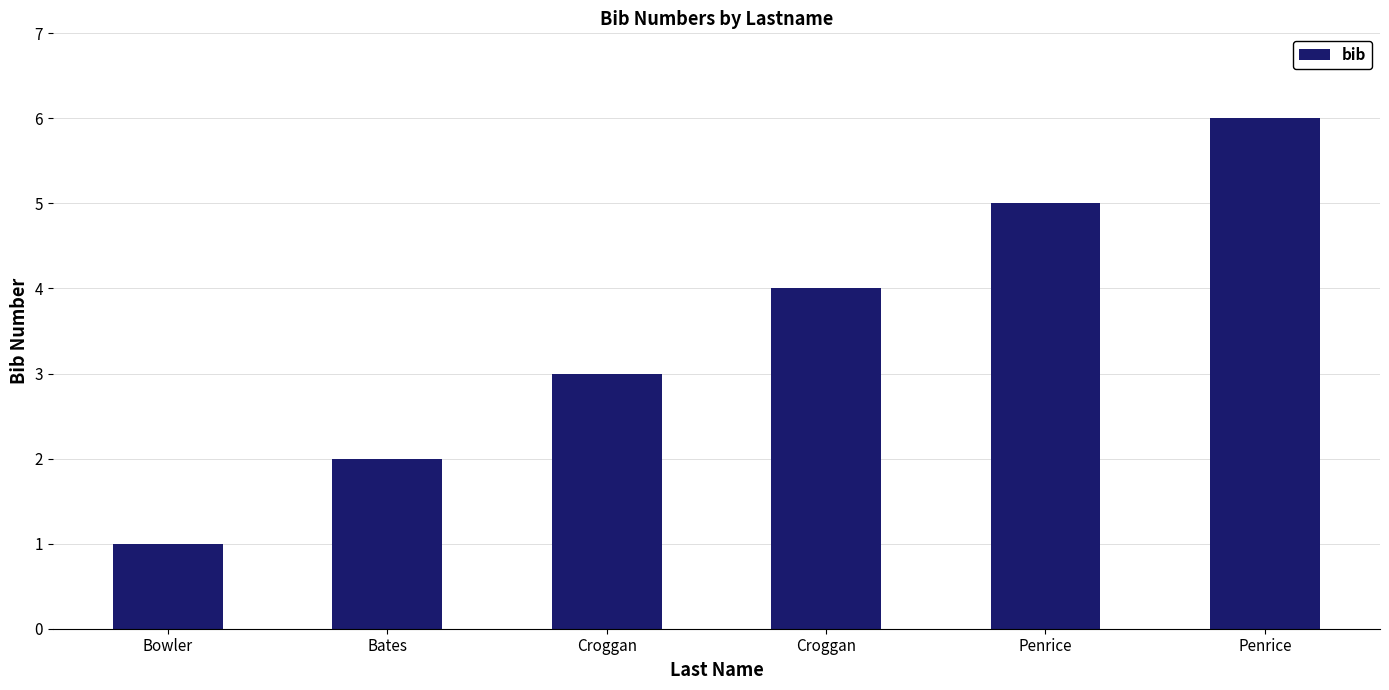

At which category does the chart reach its peak across all series?

Penrice